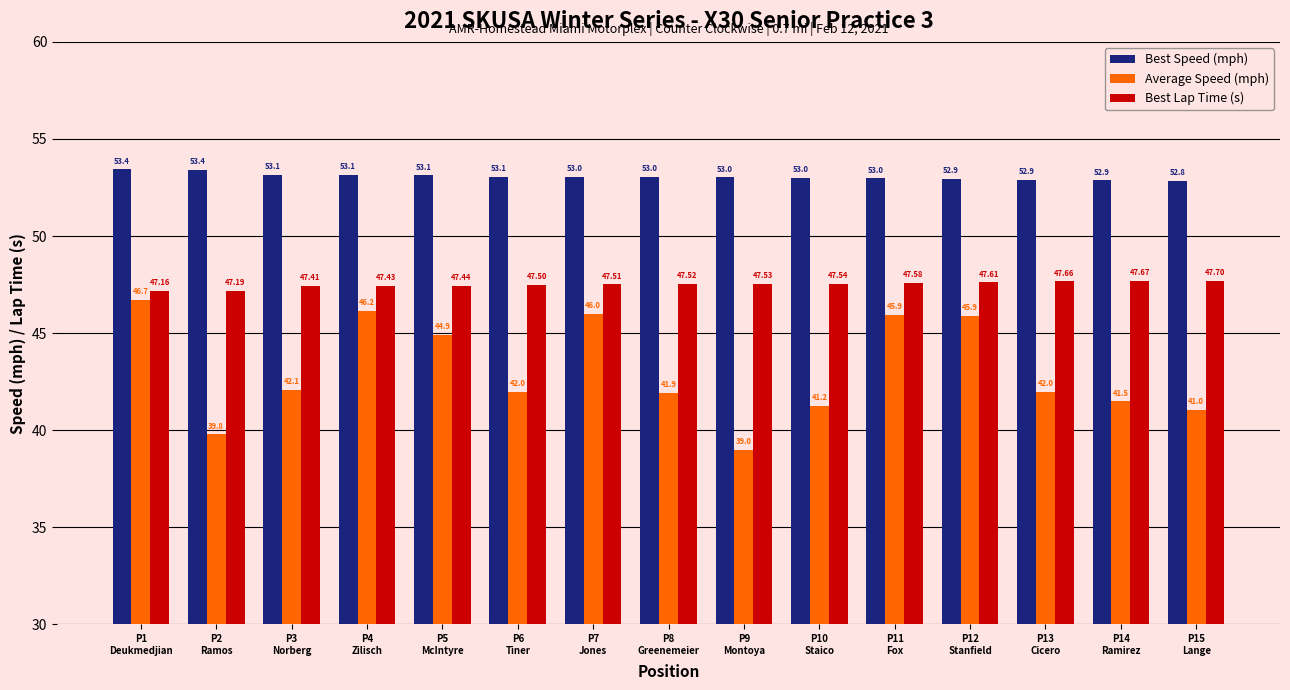

At P6
Tiner, list the series in order from smallest to largest.

Average Speed (mph), Best Lap Time (s), Best Speed (mph)